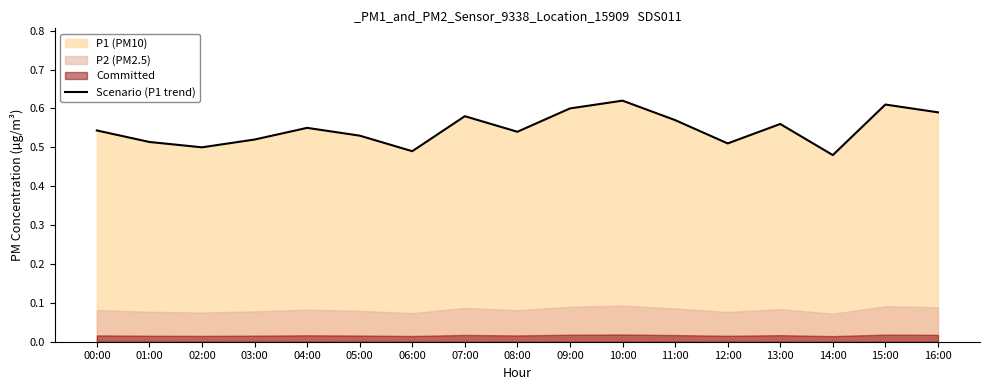

At which category does the chart reach its peak across all series?

10:00